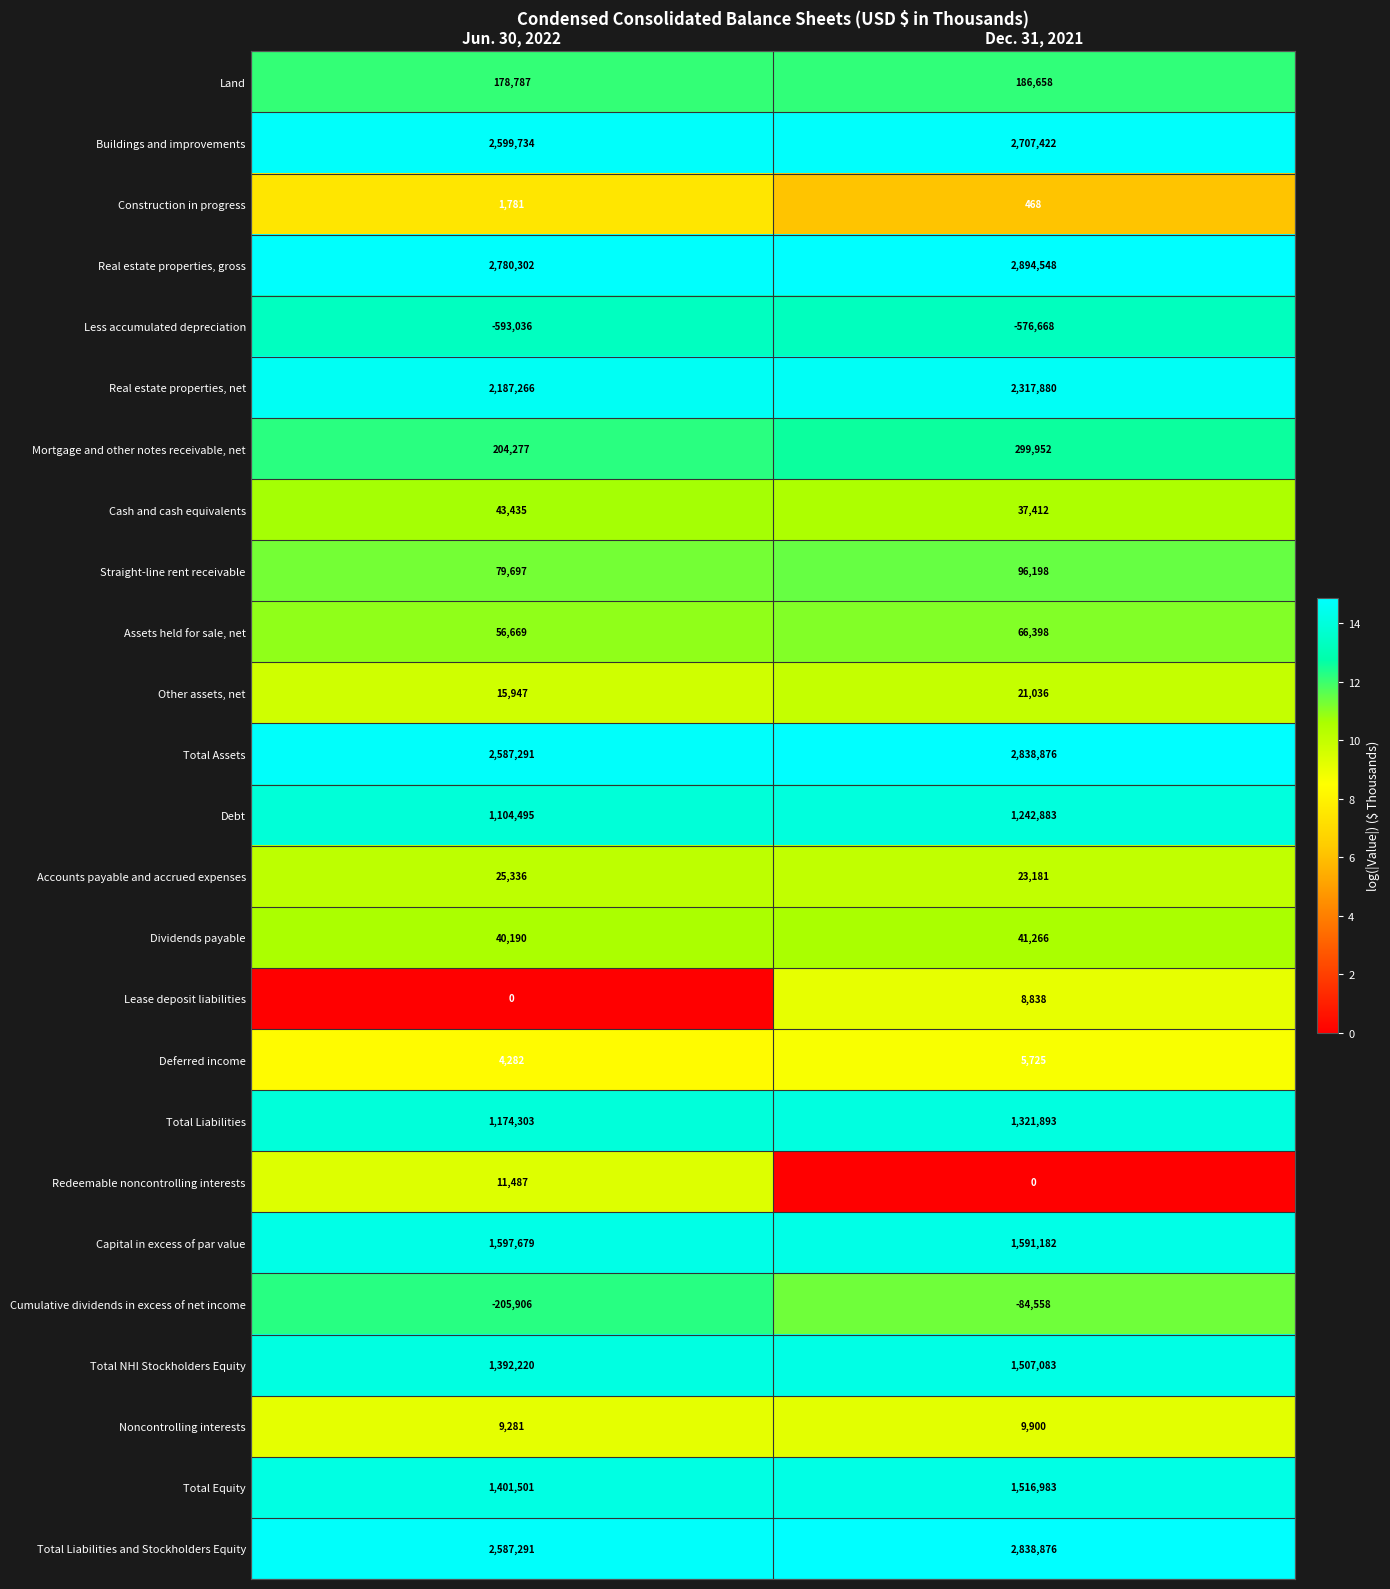

What is the difference between the highest and lowest values at Dec. 31, 2021?

3471216